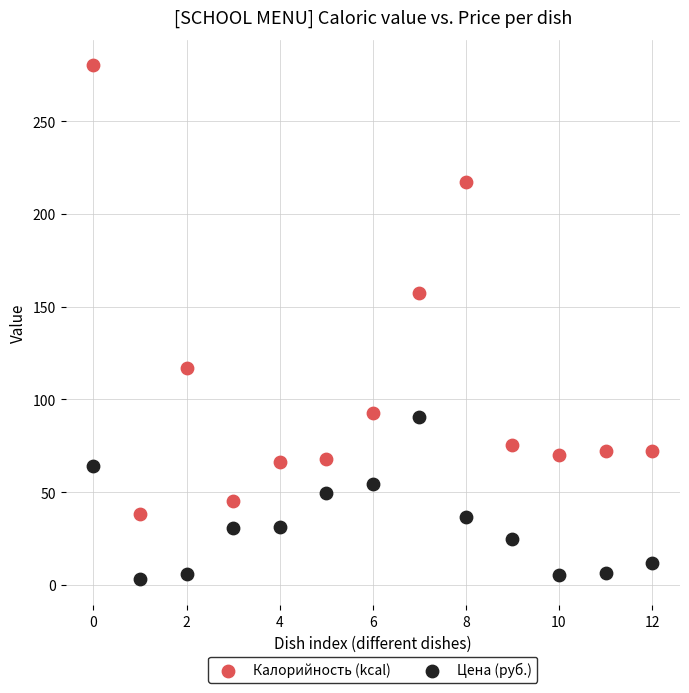

Which series contains the highest Y value?

Калорийность (kcal)